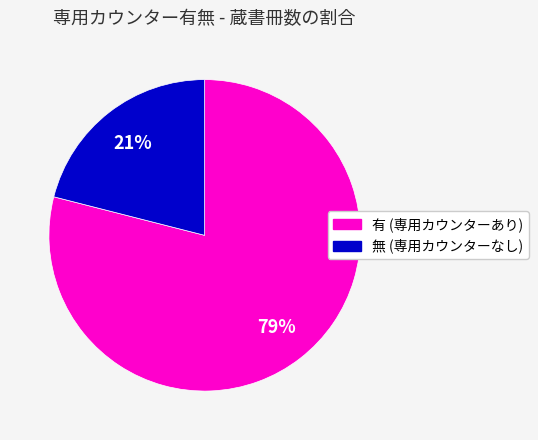

Rank the categories by value from lowest to highest.

無, 有